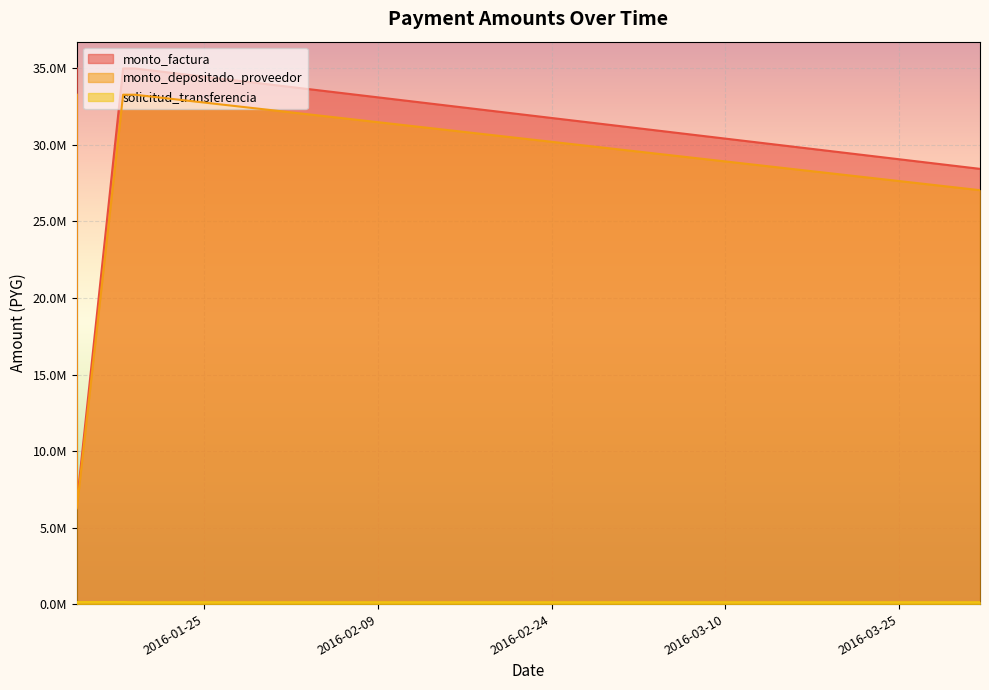

How many values in the monto_depositado_proveedor series are below 33282709?

2